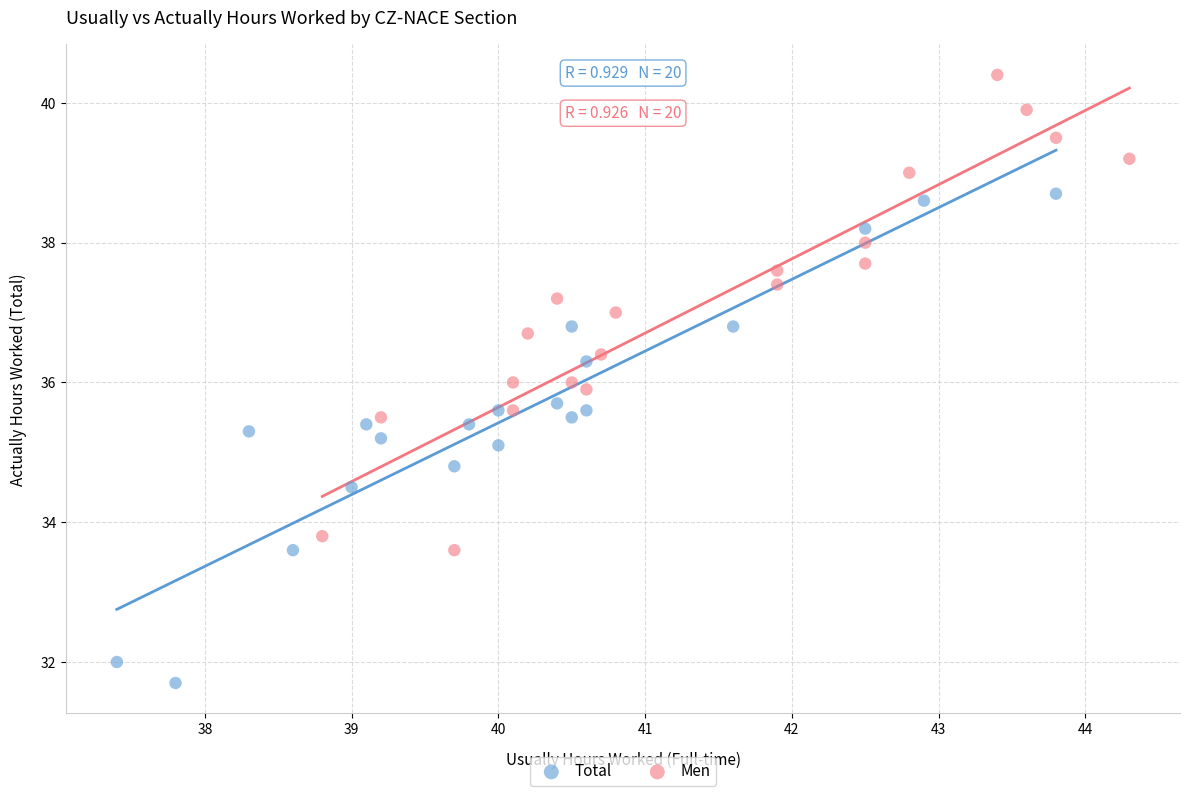

What are all the series names shown in the legend?

Total, Men